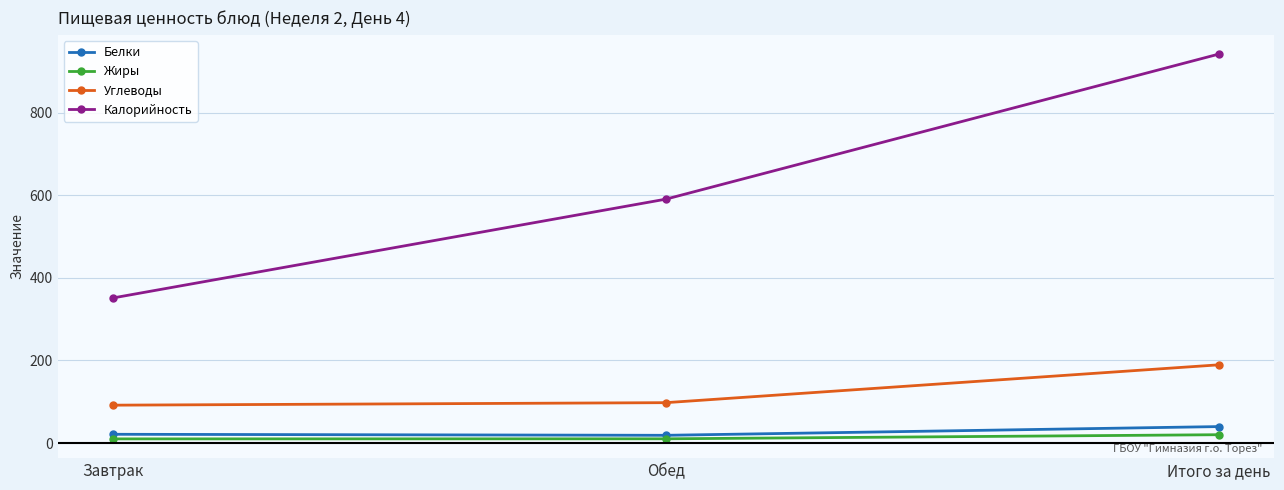

What is the sum of the Калорийность values at Обед and Итого за день?

1531.9